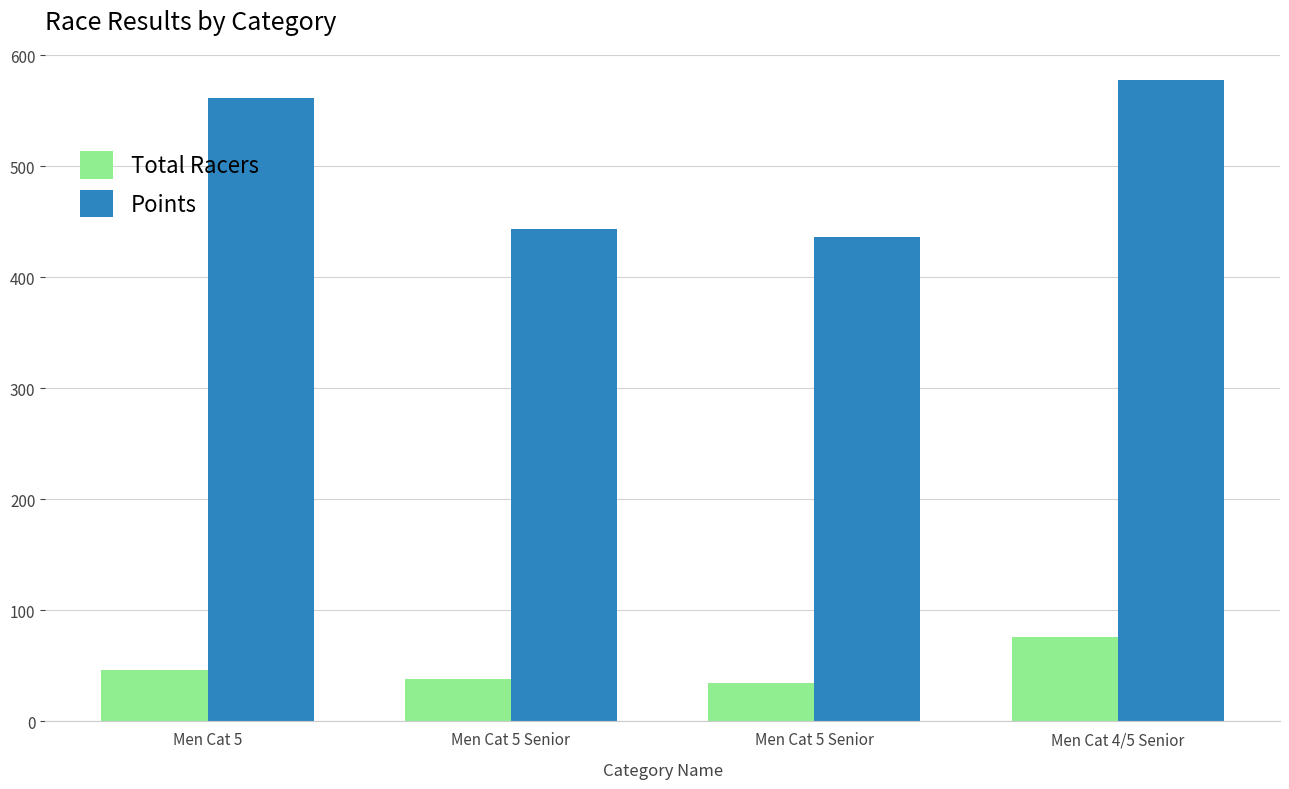

How many groups of bars are there?

4